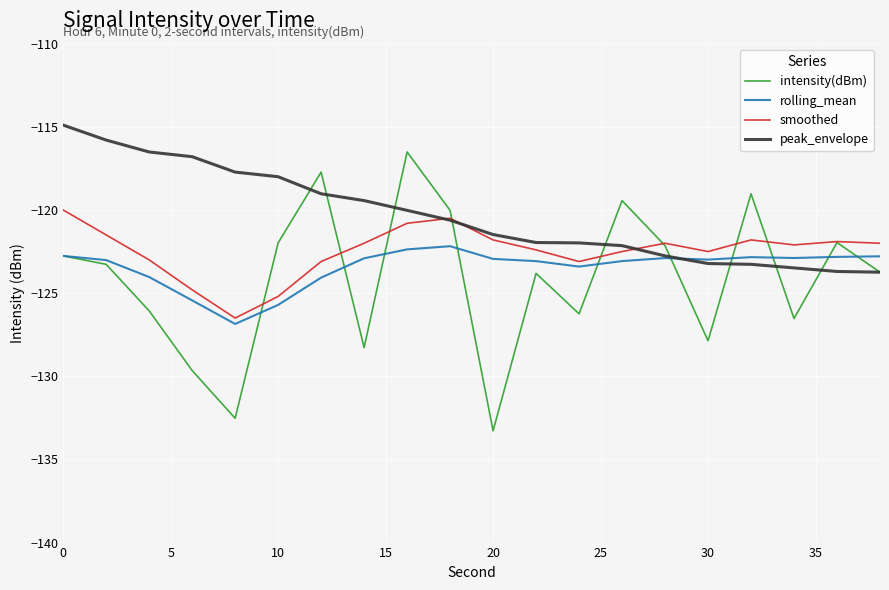

Rank the series by their maximum value, from lowest to highest.

rolling_mean, smoothed, intensity(dBm), peak_envelope